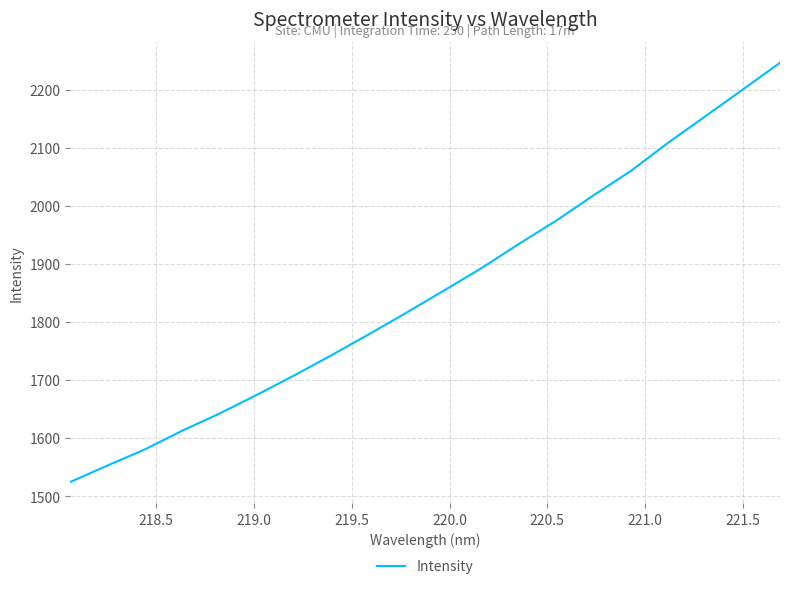

What is the smallest value displayed?

1524.4